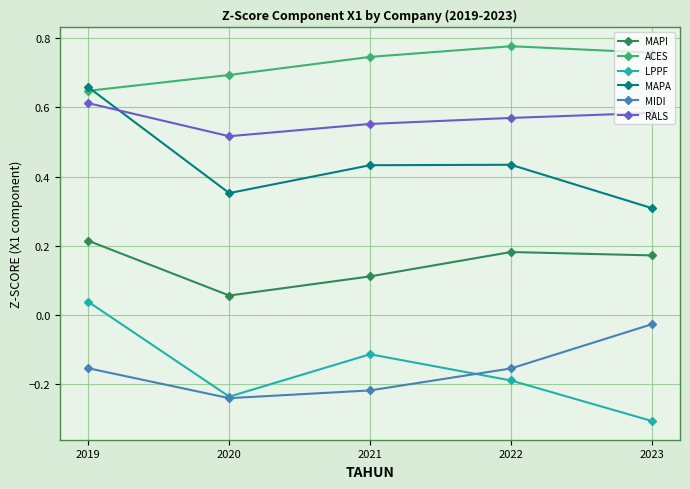

True or false: ACES has a value of 0.3 at 2021.

False